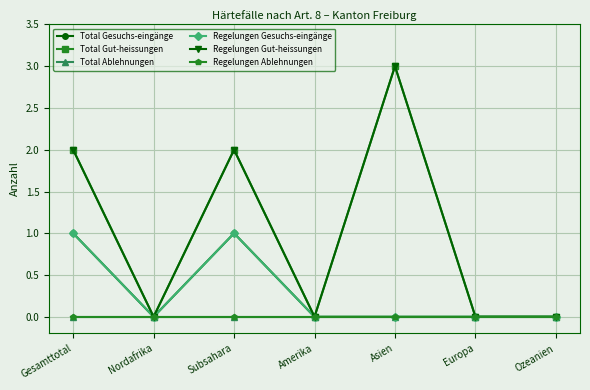

Does the chart have visible grid lines?

Yes